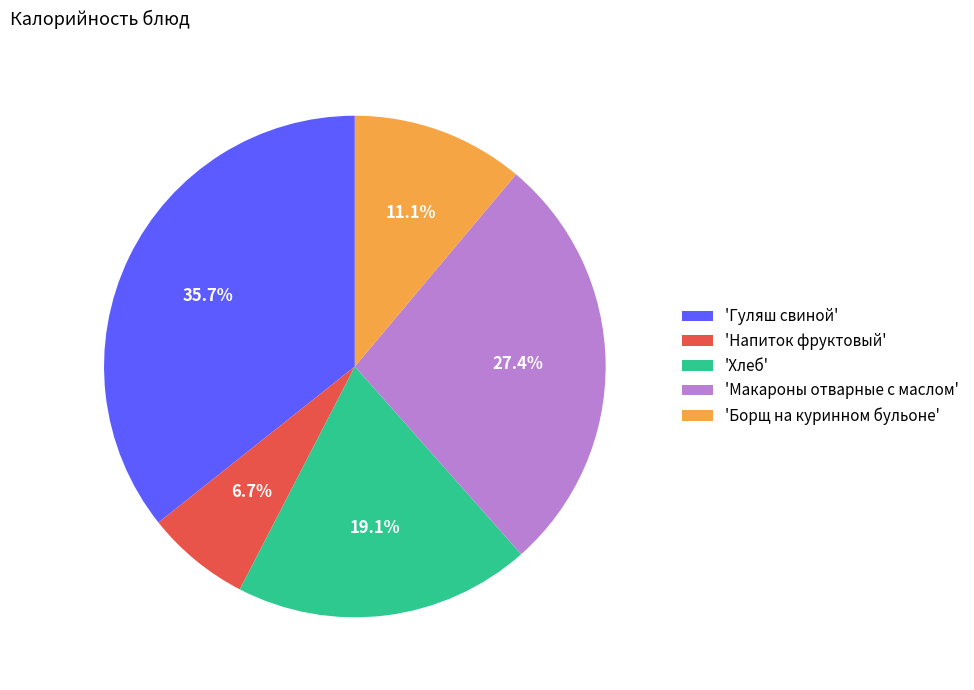

Is 'Макароны отварные с маслом' the majority of the pie?

No